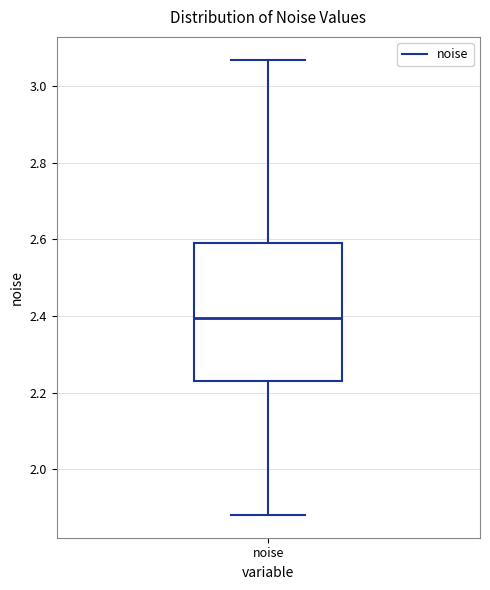

Transcribe this box plot: give where the median line is, the range the box spans, and where the two whiskers end, as read against the y-axis. The values are not printed on the chart, so give them approximately, as read against the axis.

median 2.40, box 2.24 to 2.60, whiskers 1.88 to 3.06